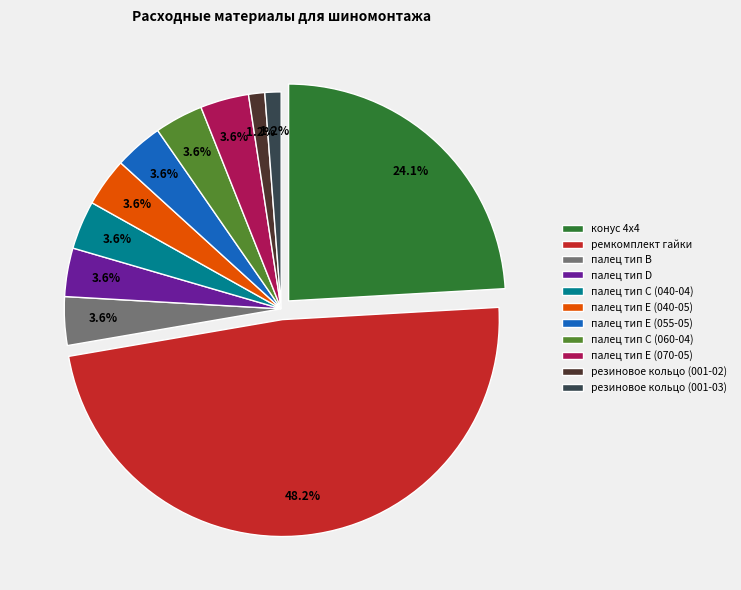

The палец тип E (040-05) slice represents 4% of the pie. True or false?

True